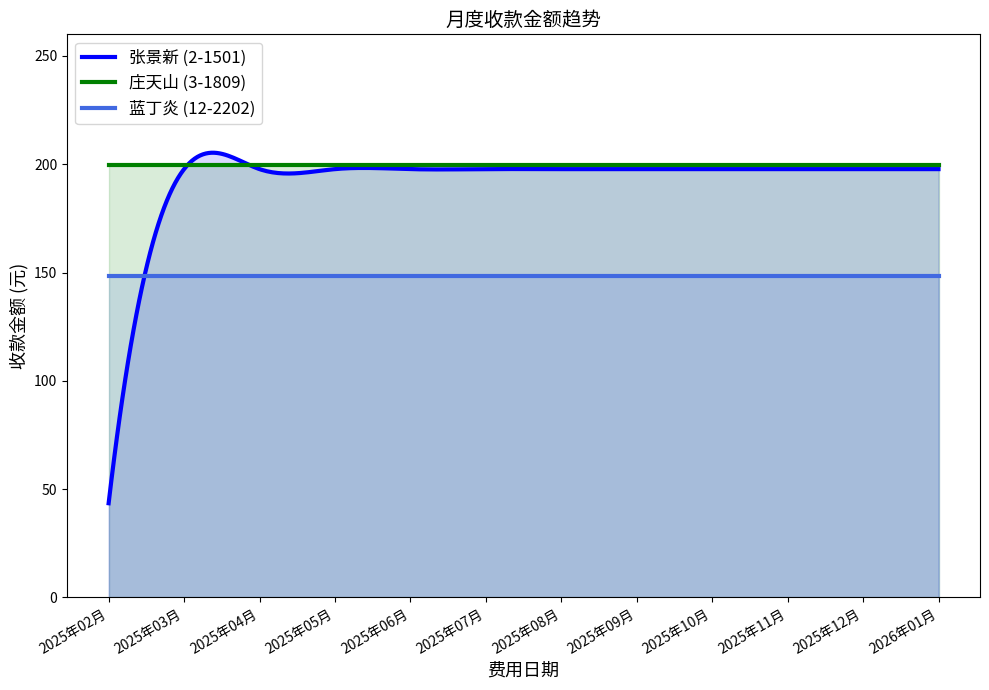

What is the label of the 9th point from the right?

2025年05月